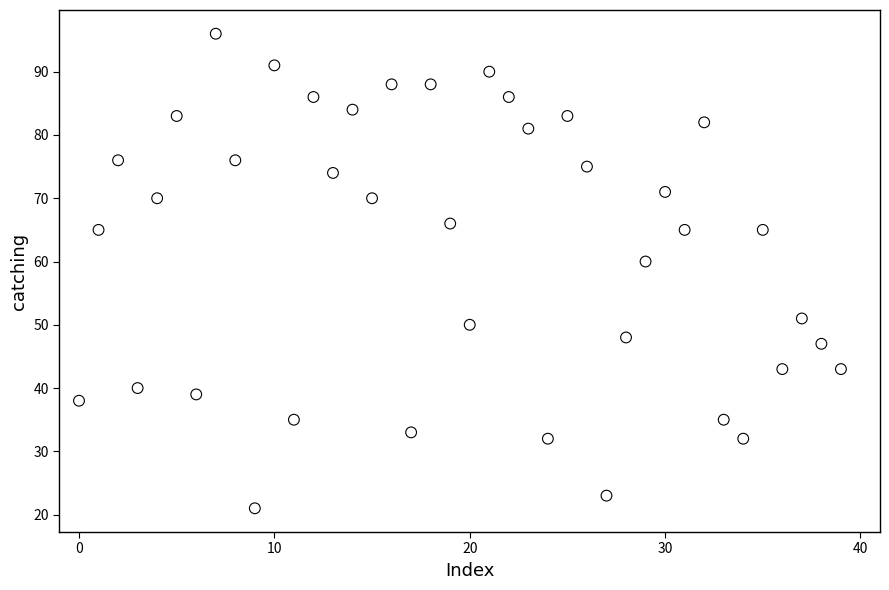

What is the range of Y values (max minus min)?

75